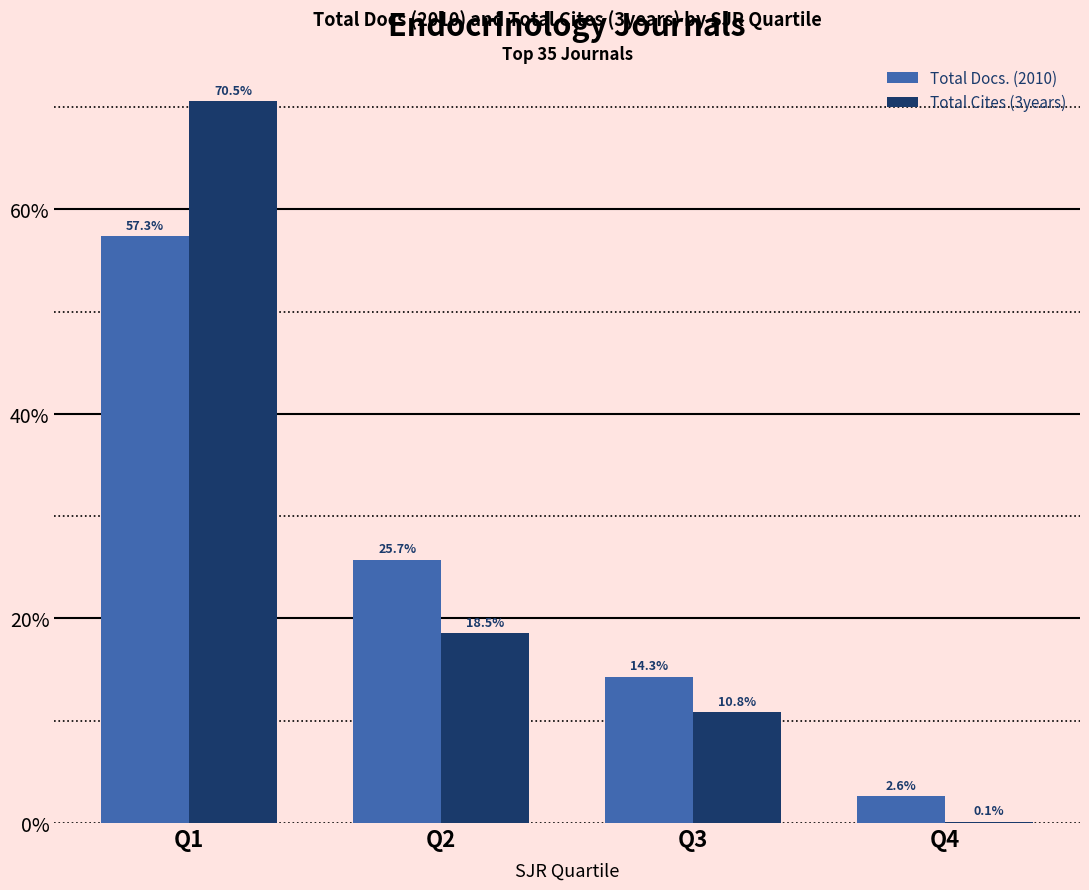

True or false: Total Docs. (2010) has a value of 25.7 at Q2.

True